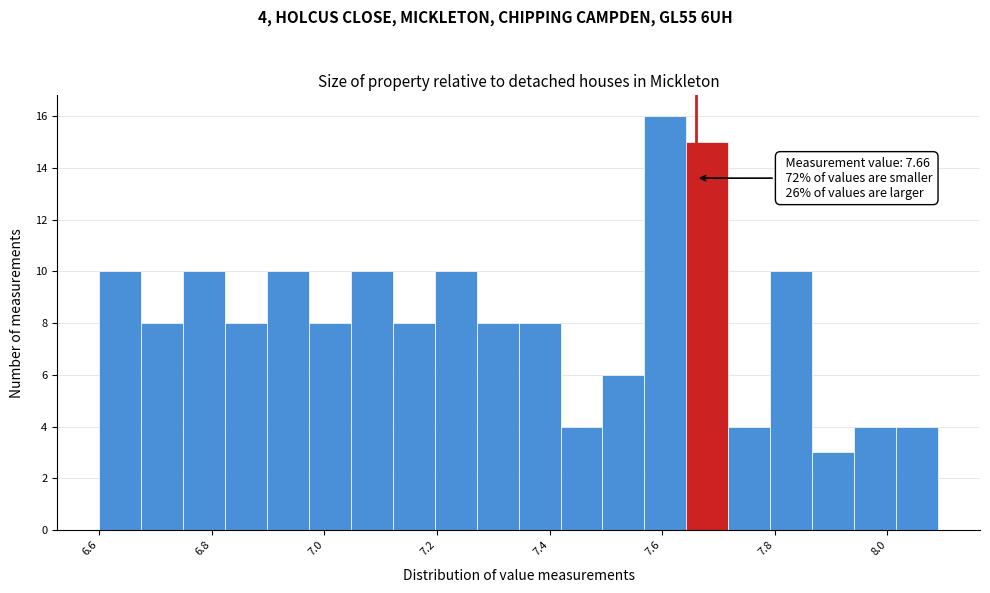

Around what value on the x-axis is the tallest bar? Give the approximate position of its centre, as read against the axis.

7.60